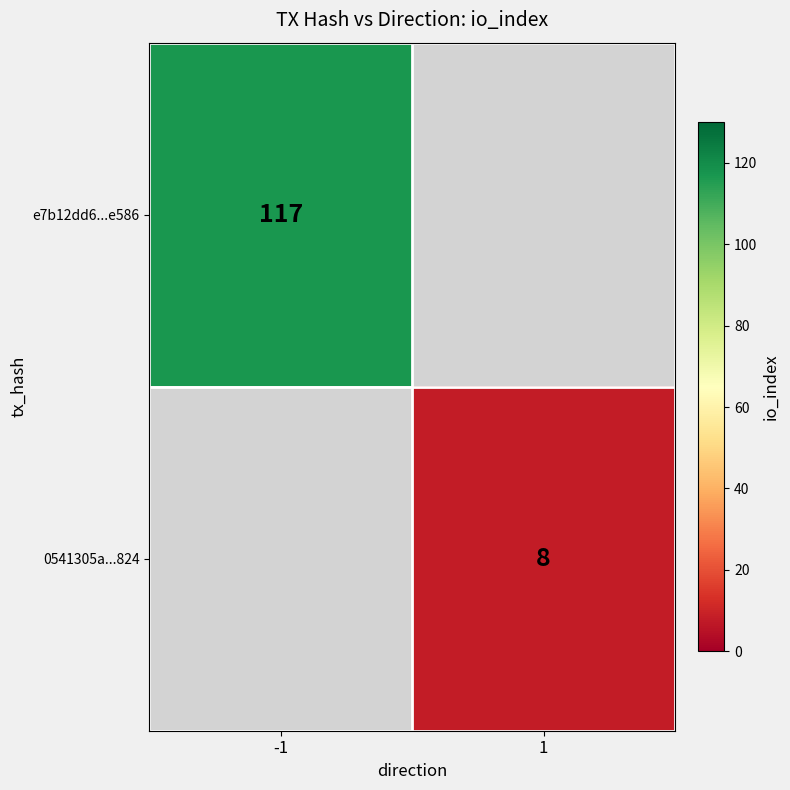

What is the minimum value shown in the chart?

8.0